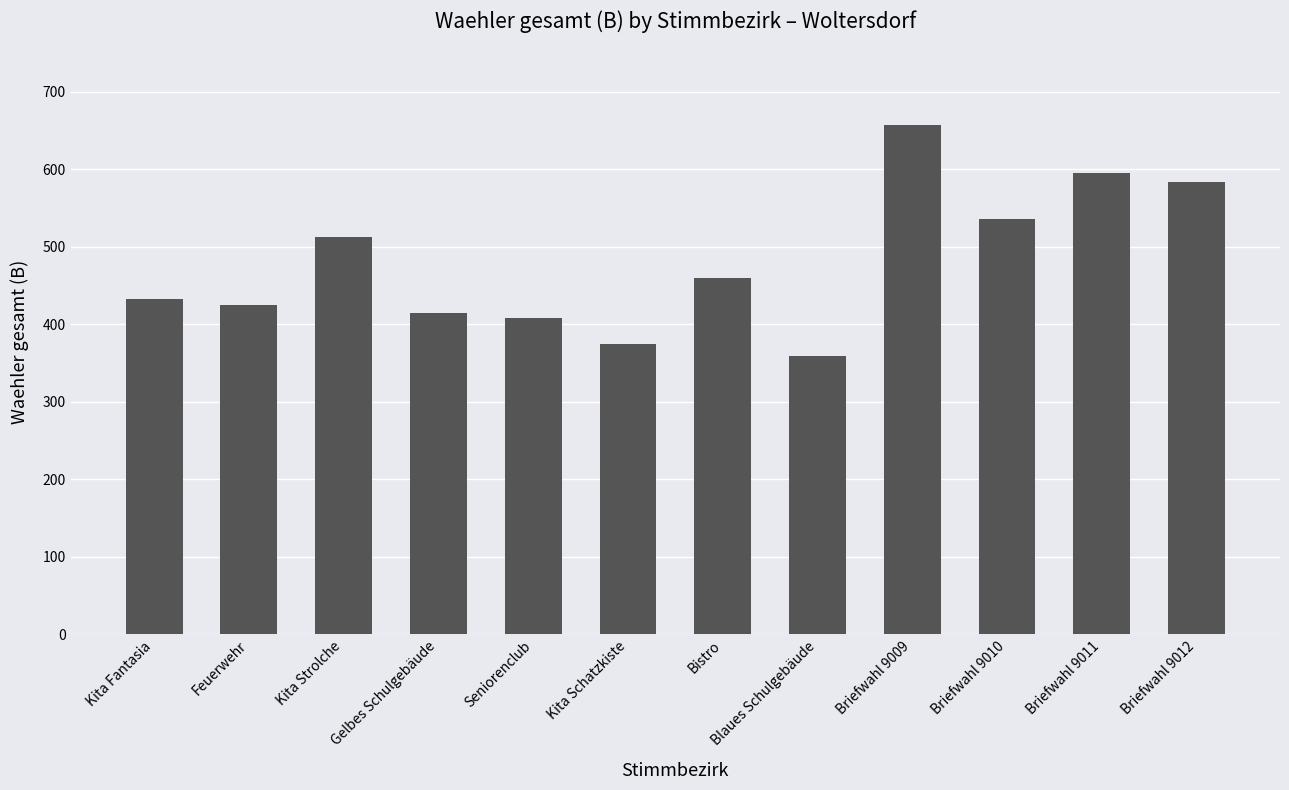

What is the difference between the maximum and minimum values?

298